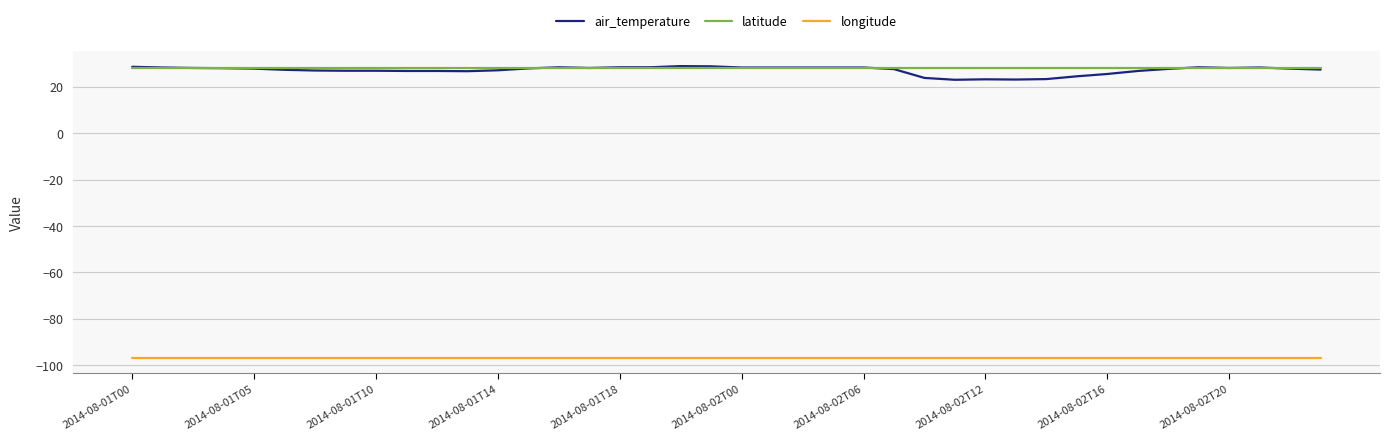

Which series has the largest range (max minus min)?

air_temperature